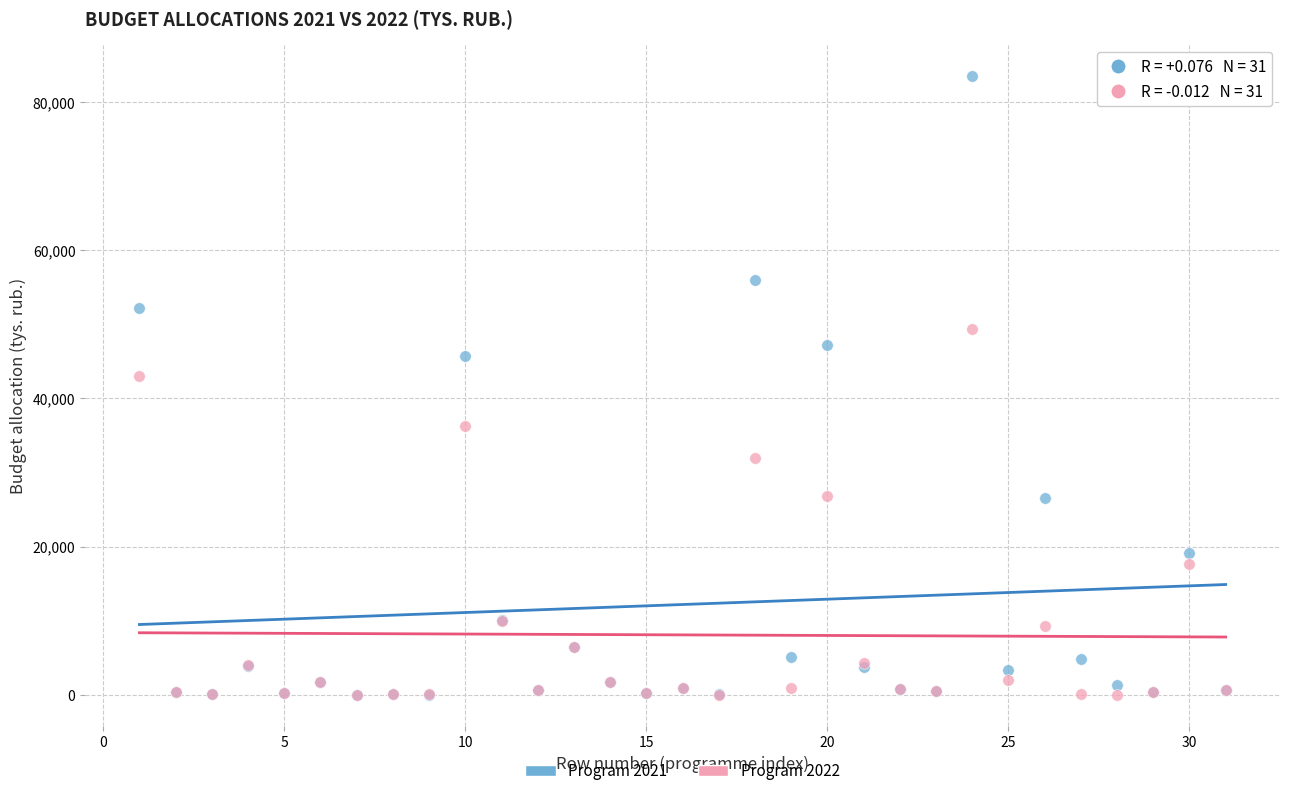

What are all the series names shown in the legend?

Program 2021, Program 2022